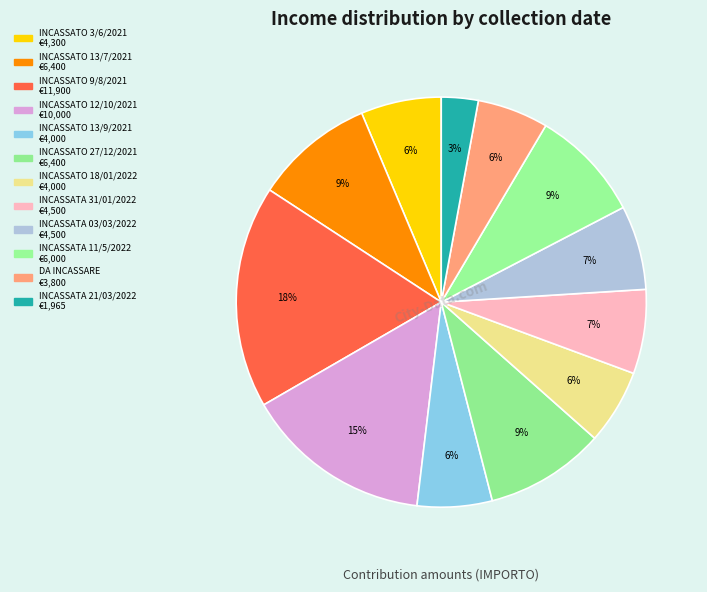

Which has a higher value, INCASSATO 13/7/2021 or INCASSATO 27/12/2021?

INCASSATO 13/7/2021